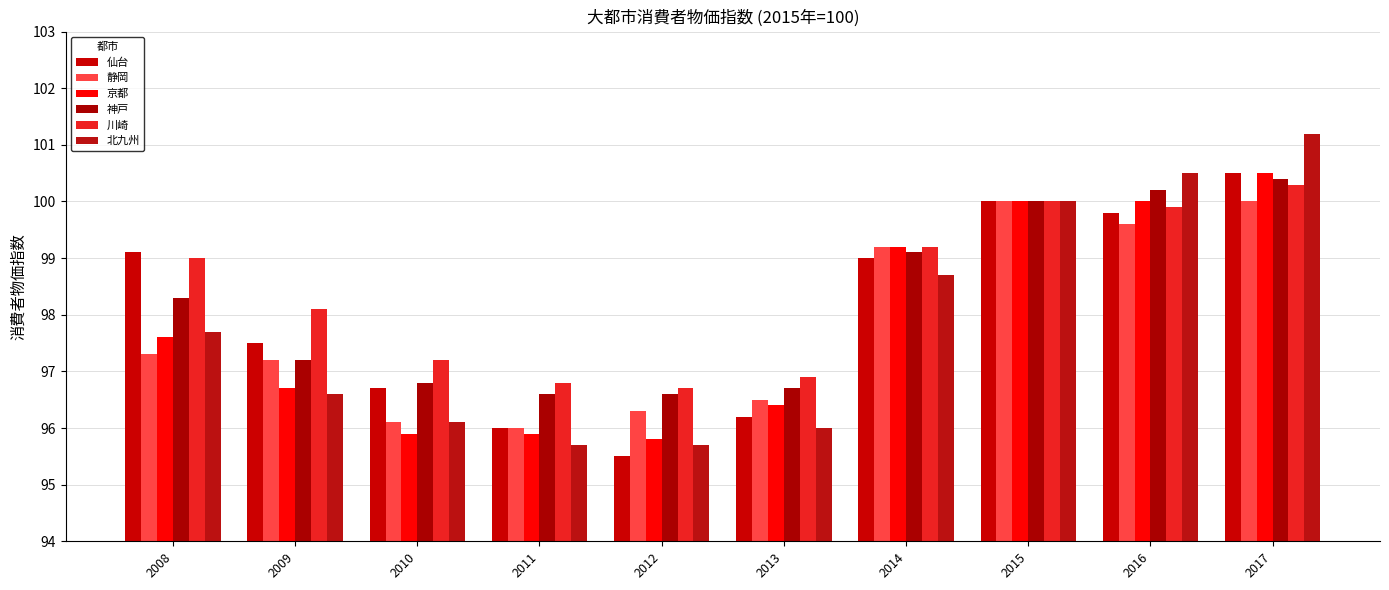

Reading right to left, what are all the values shown in this chart?

仙台: 100.5	99.8	100.0	99.0	96.2	95.5	96.0	96.7	97.5	99.1
静岡: 100.0	99.6	100.0	99.2	96.5	96.3	96.0	96.1	97.2	97.3
京都: 100.5	100.0	100.0	99.2	96.4	95.8	95.9	95.9	96.7	97.6
神戸: 100.4	100.2	100.0	99.1	96.7	96.6	96.6	96.8	97.2	98.3
川崎: 100.3	99.9	100.0	99.2	96.9	96.7	96.8	97.2	98.1	99.0
北九州: 101.2	100.5	100.0	98.7	96.0	95.7	95.7	96.1	96.6	97.7